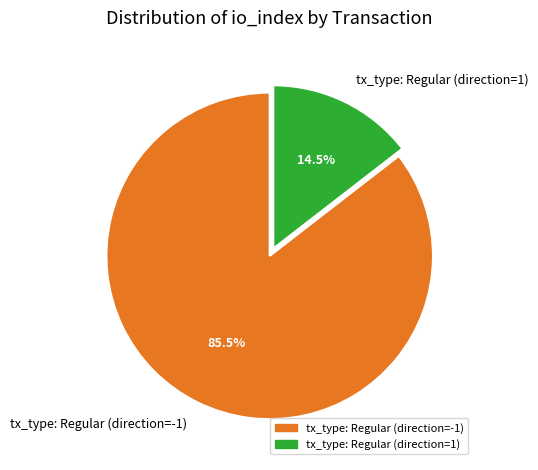

What is the smallest slice in the pie chart?

tx_type: Regular (direction=1)